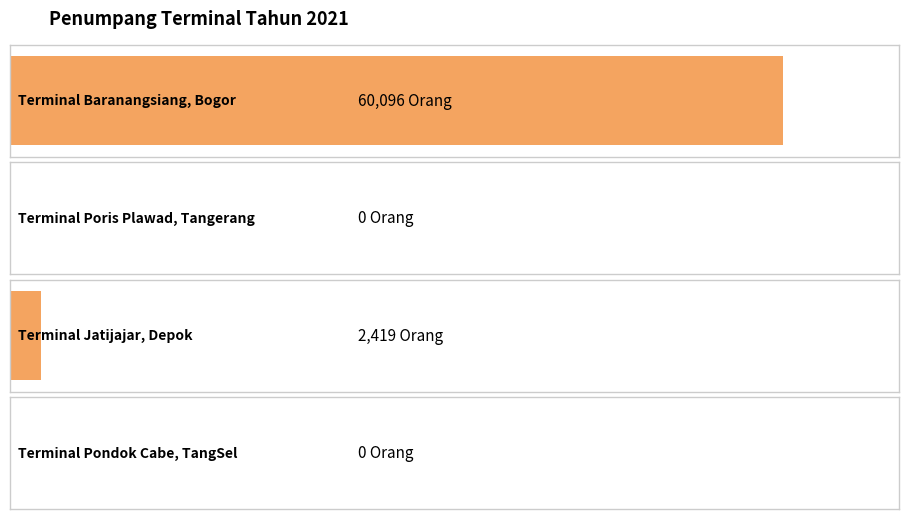

Rank the categories by value from lowest to highest.

Terminal Poris Plawad, Tangerang, Terminal Pondok Cabe, TangSel, Terminal Jatijajar, Depok, Terminal Baranangsiang, Bogor